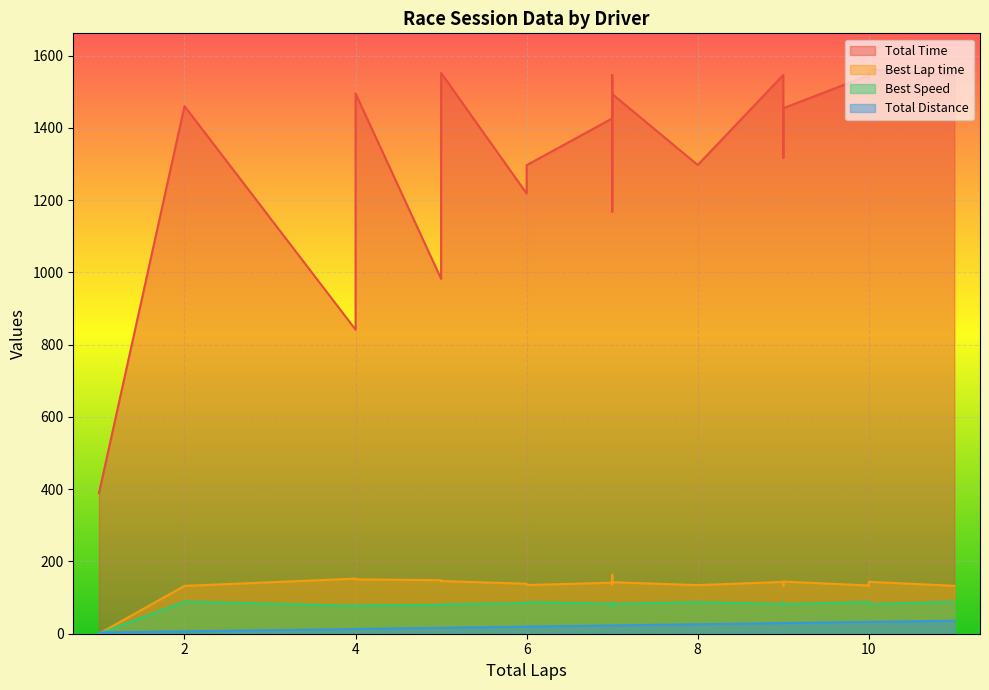

What is the minimum value for Total Time?

388.9